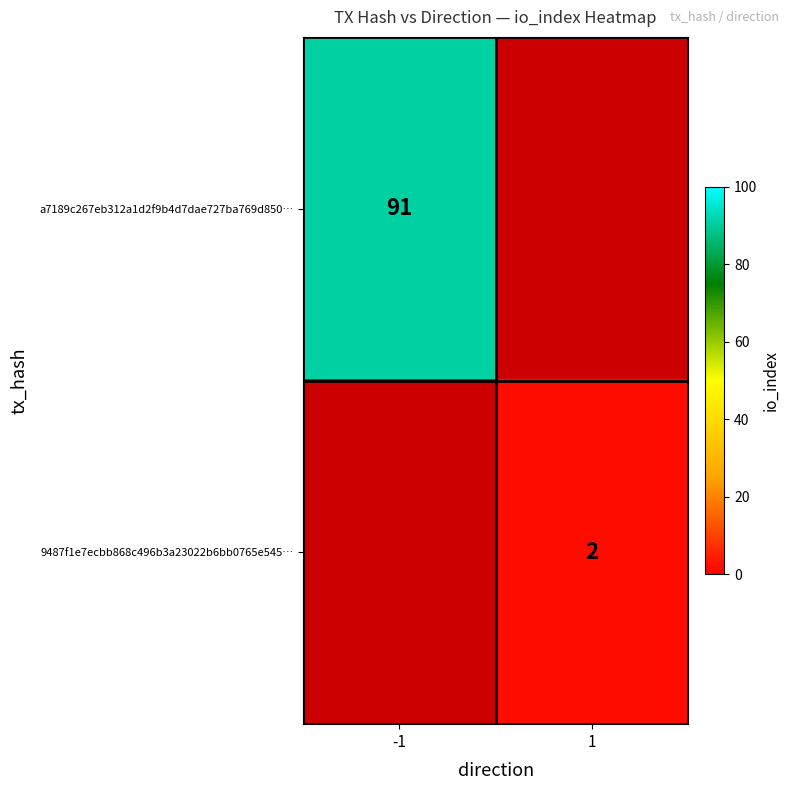

Which label corresponds to the smallest value in the chart?

1